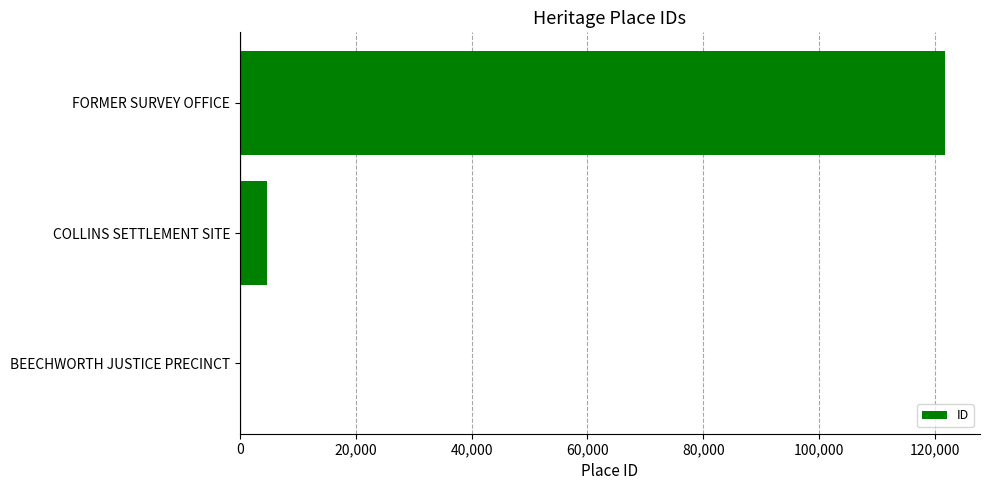

Reading top to bottom, transcribe all the data shown in this chart.

FORMER SURVEY OFFICE=121693	COLLINS SETTLEMENT SITE=4653	BEECHWORTH JUSTICE PRECINCT=108